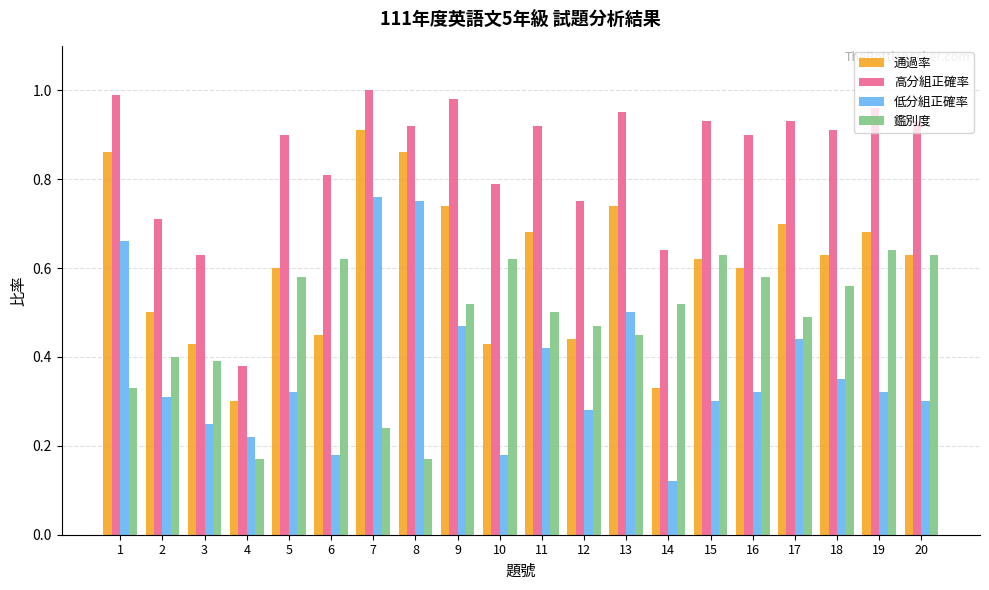

Are the bars grouped side by side (vs. stacked)?

Yes